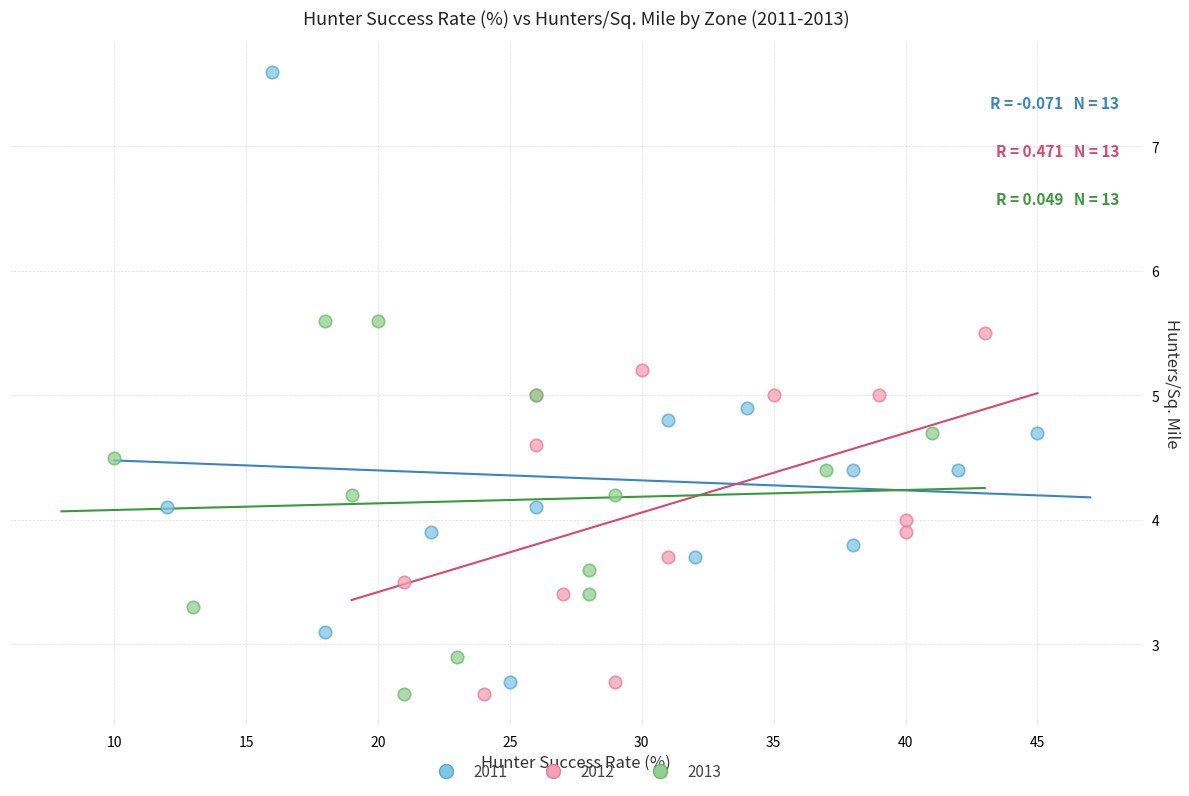

Which series contains the highest Y value?

2011